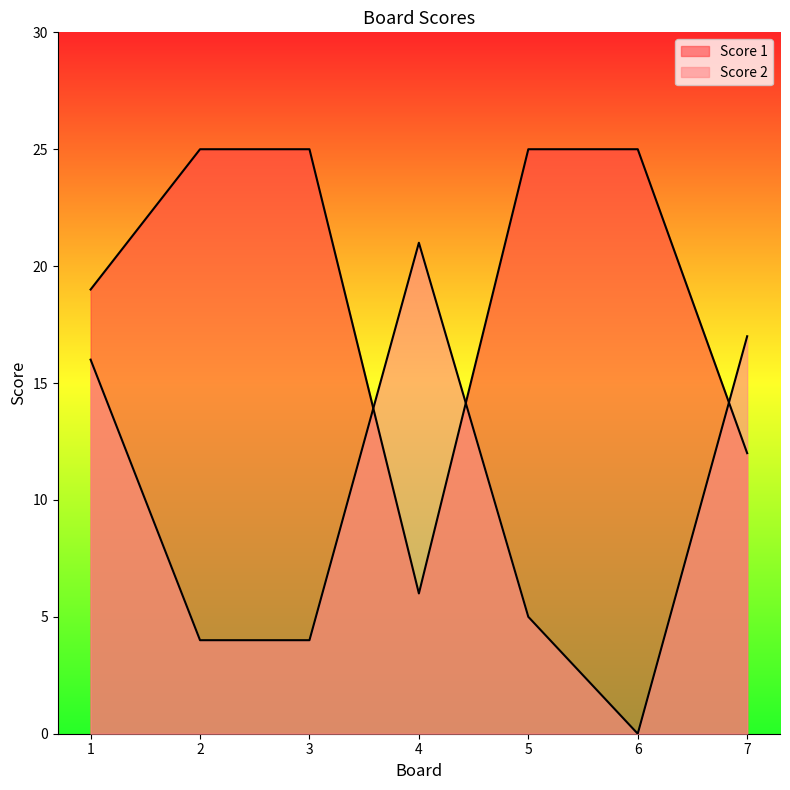

Which category has the lowest value across all series?

6